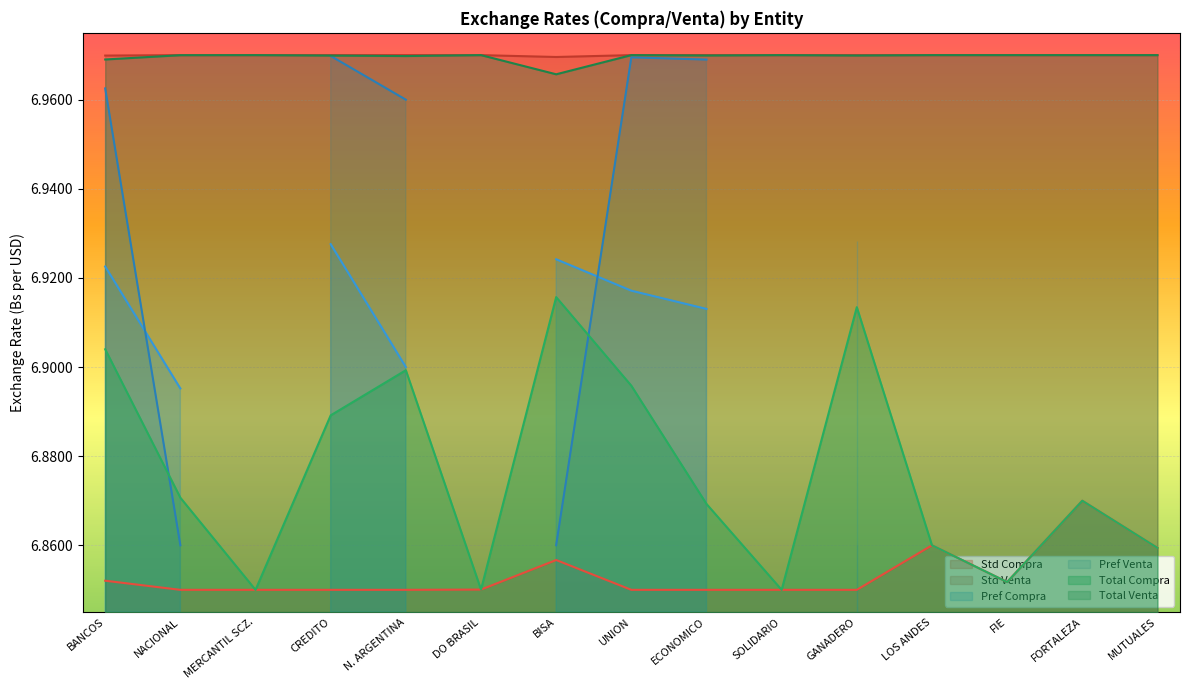

The value of Total Compra at BISA is 6.9. True or false?

True